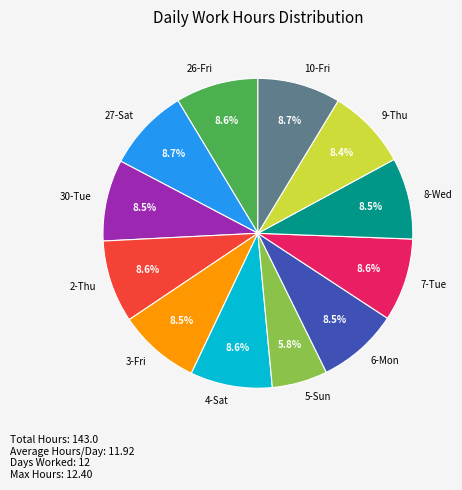

Approximately how many times larger is the value at 30-Tue compared to 27-Sat?

1.0